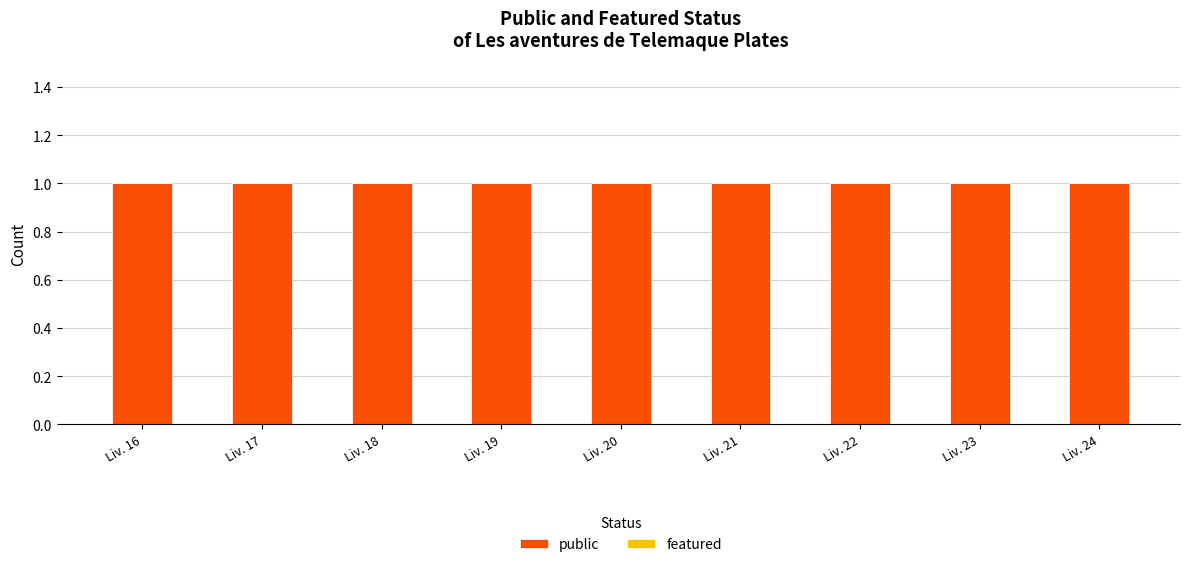

Does the chart contain any negative values?

No